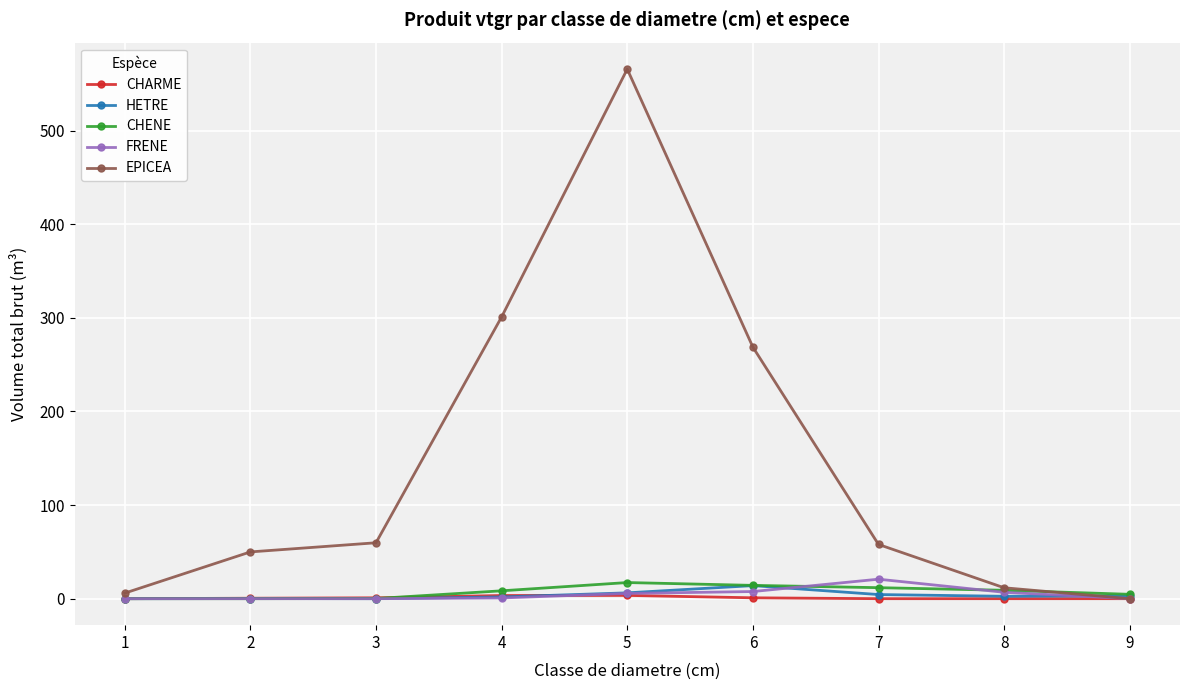

How many distinct data groups are displayed?

5